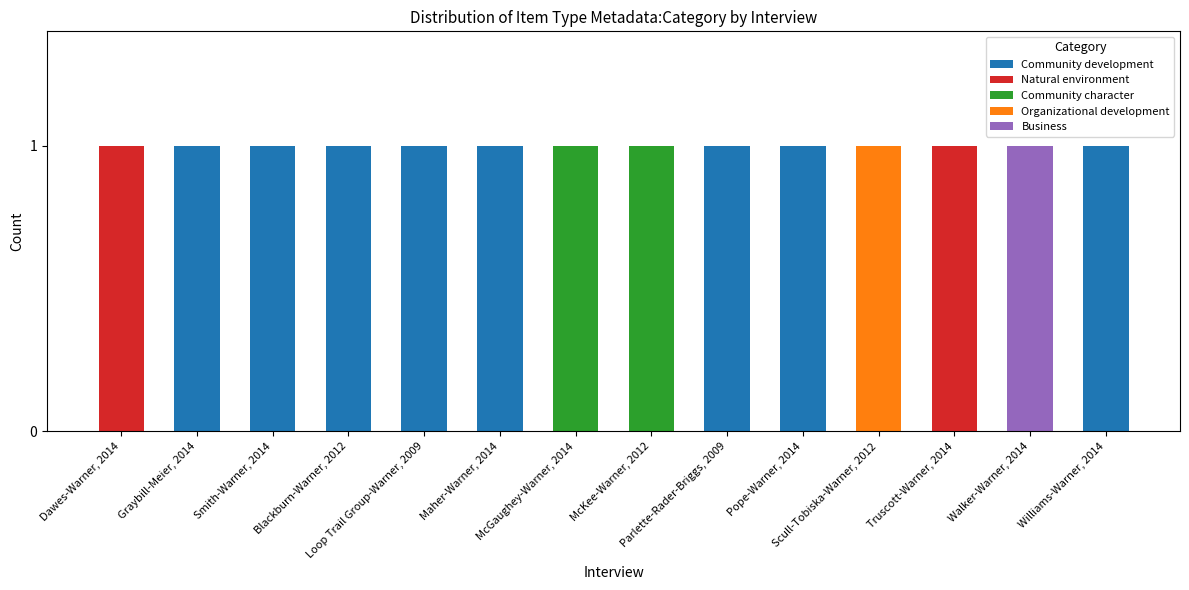

List the series in order of their peak value, highest first.

Community development, Natural environment, Community character, Organizational development, Business